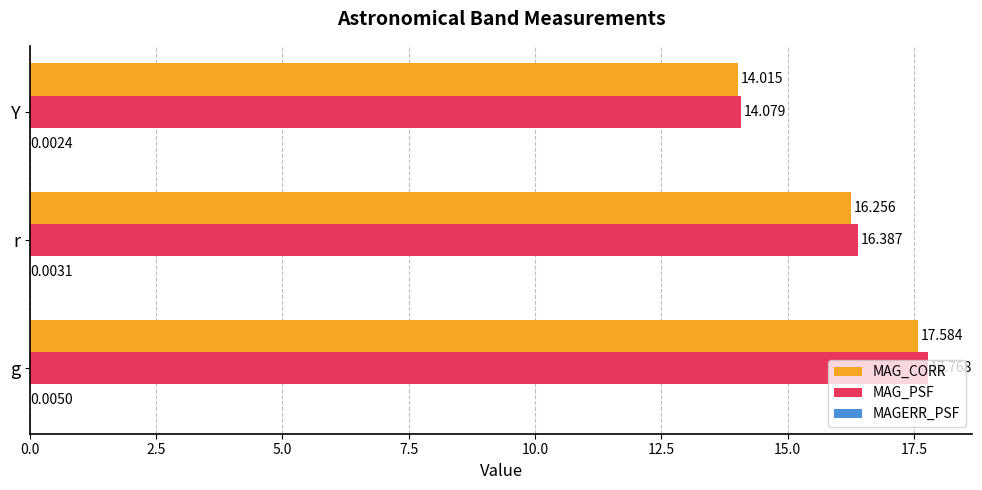

Which series has the largest total across all categories?

MAG_PSF